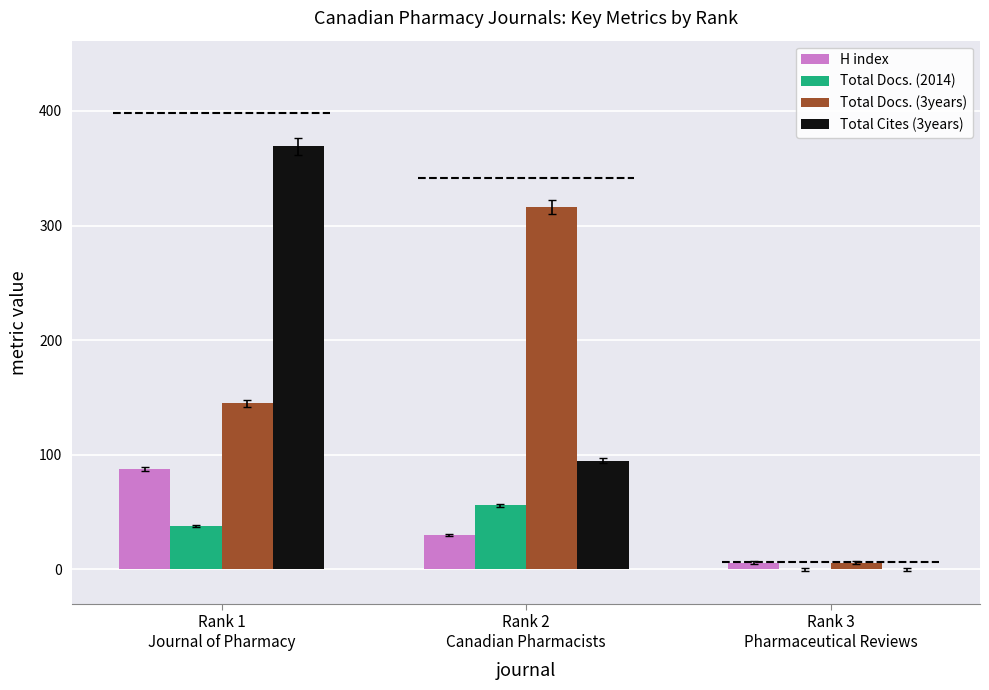

What is the sum of all H index values?

124